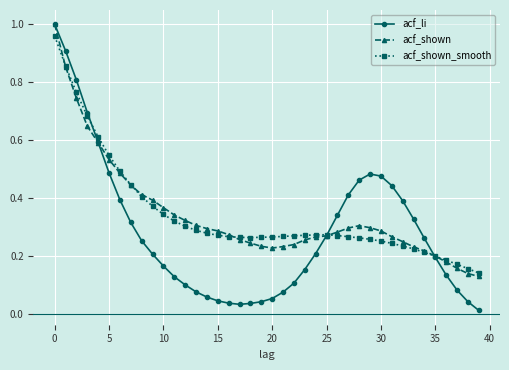

True or false: acf_li and acf_shown intersect in this chart.

True